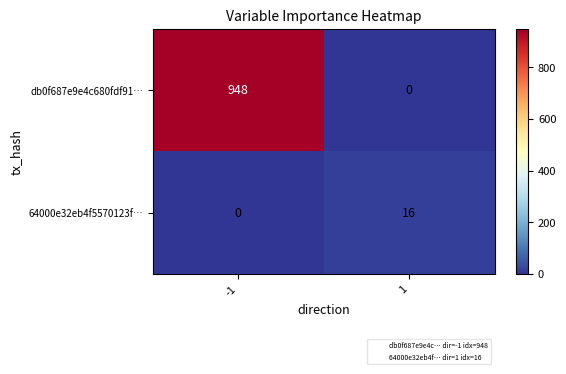

At how many categories does at least one series exceed 530?

1